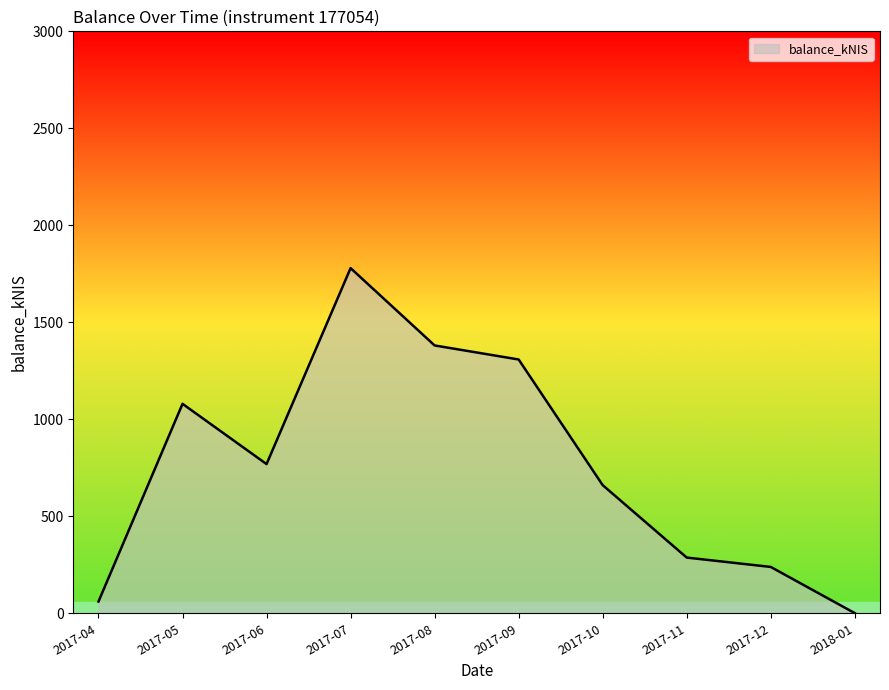

List the labels in order of value, smallest first.

2018-01, 2017-04, 2017-12, 2017-11, 2017-10, 2017-06, 2017-05, 2017-09, 2017-08, 2017-07